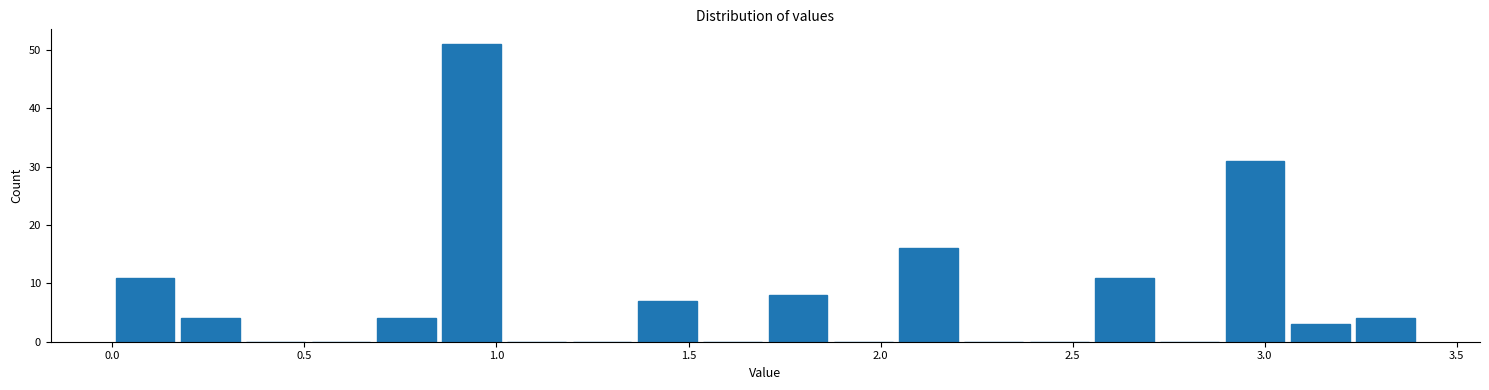

Around what value on the x-axis is the tallest bar? Give the approximate position of its centre, as read against the axis.

0.95